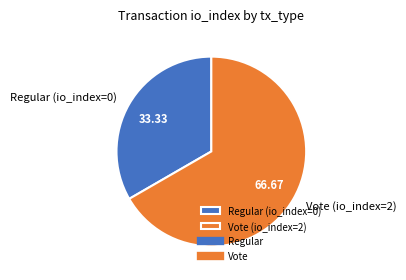

Is there a majority slice in this chart?

Yes